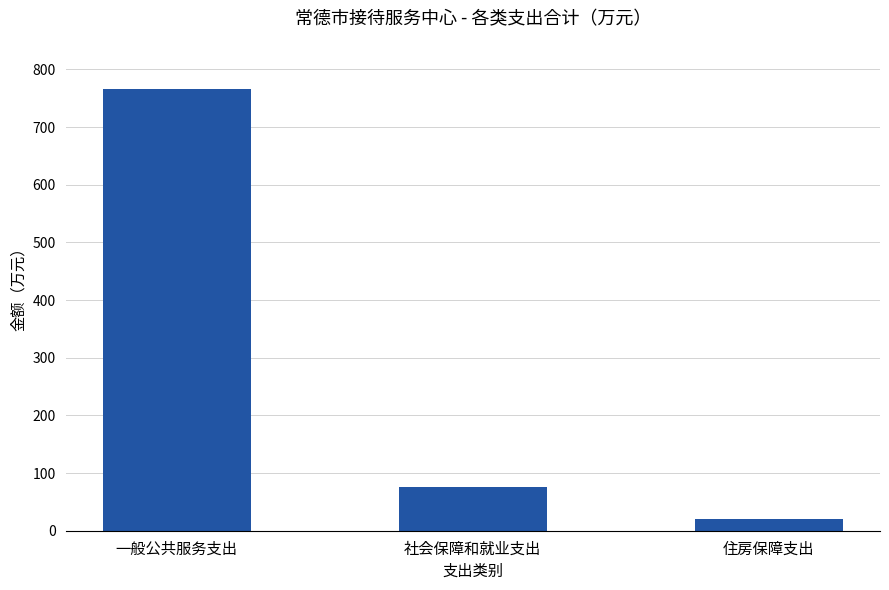

Are the bars horizontal?

No